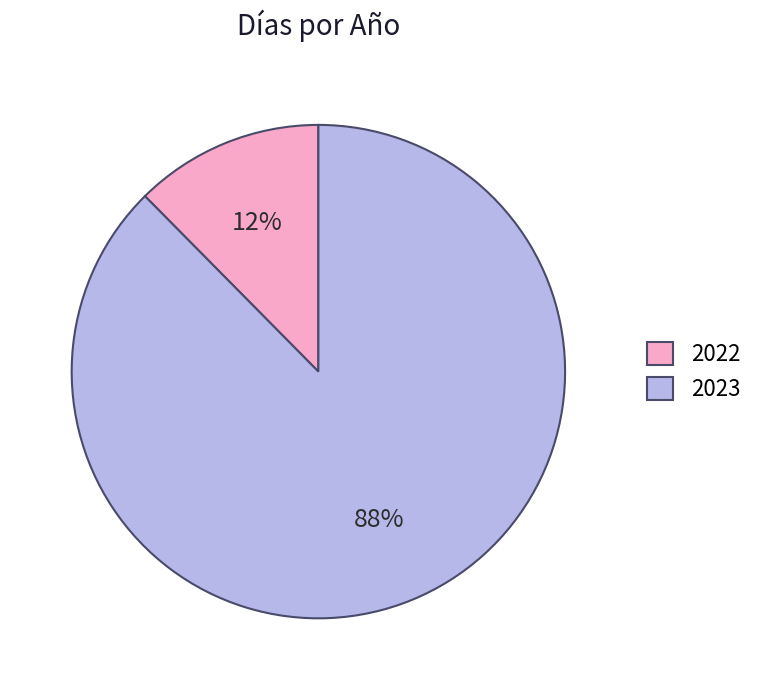

Is the sum of 2022 and 2023 greater than half?

Yes